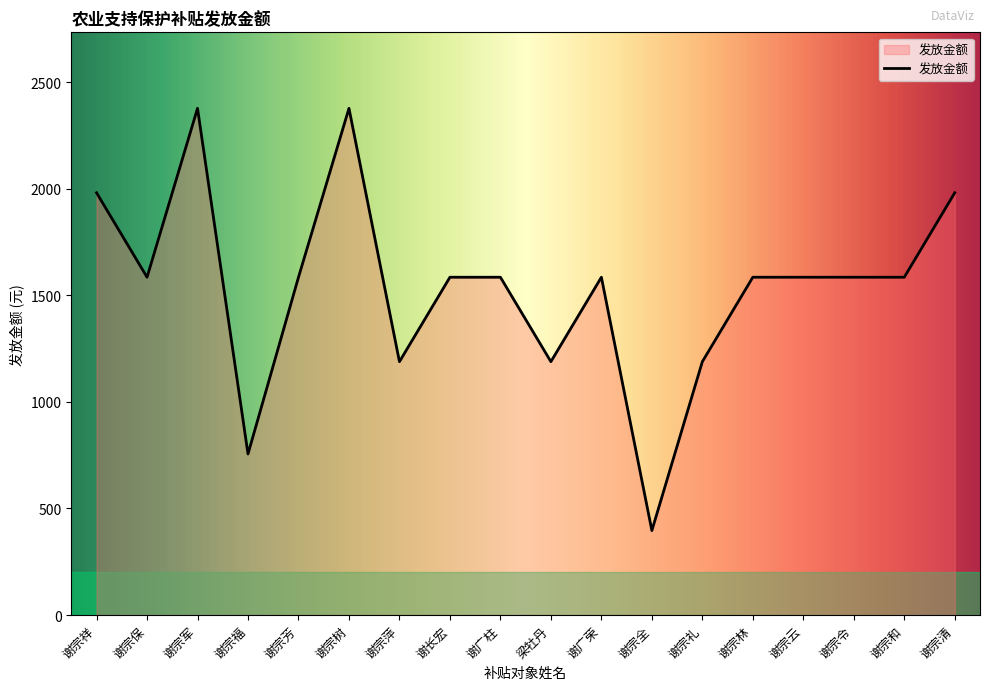

Which category has the lowest value across all series?

谢宗全